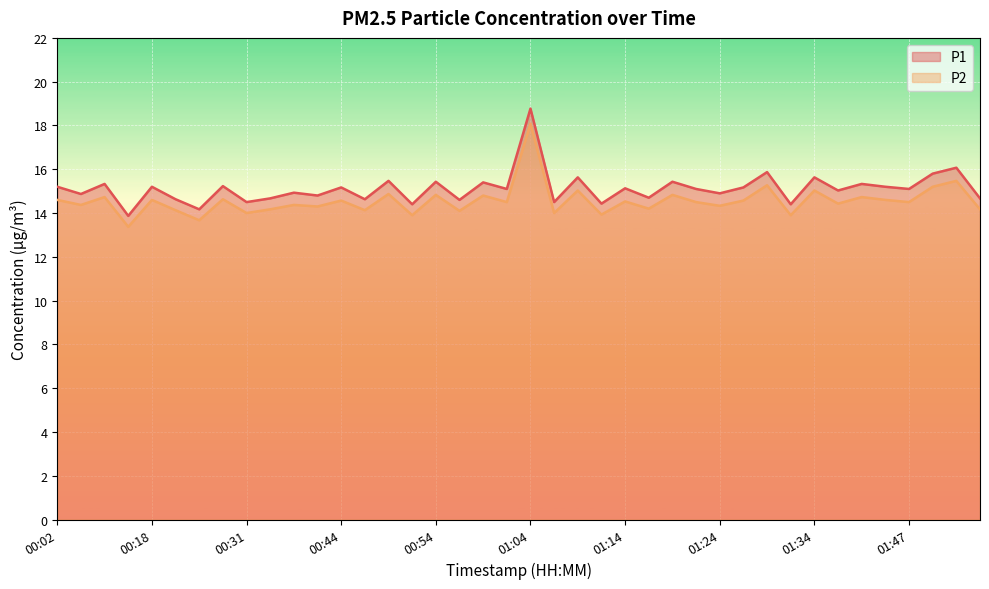

True or false: P1 and P2 cross at least once.

False